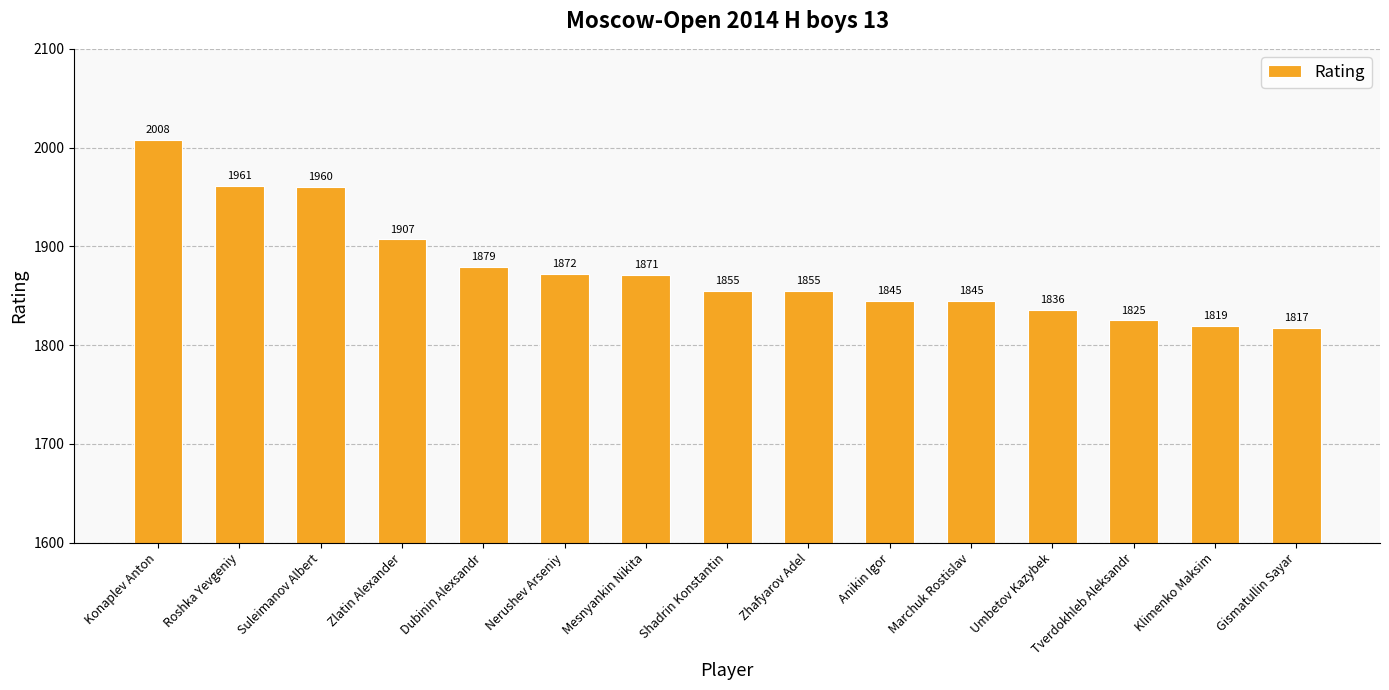

Reading left to right, transcribe all the data shown in this chart.

Konaplev Anton=2008	Roshka Yevgeniy=1961	Suleimanov Albert=1960	Zlatin Alexander=1907	Dubinin Alexsandr=1879	Nerushev Arseniy=1872	Mesnyankin Nikita=1871	Shadrin Konstantin=1855	Zhafyarov Adel=1855	Anikin Igor=1845	Marchuk Rostislav=1845	Umbetov Kazybek=1836	Tverdokhleb Aleksandr=1825	Klimenko Maksim=1819	Gismatullin Sayar=1817